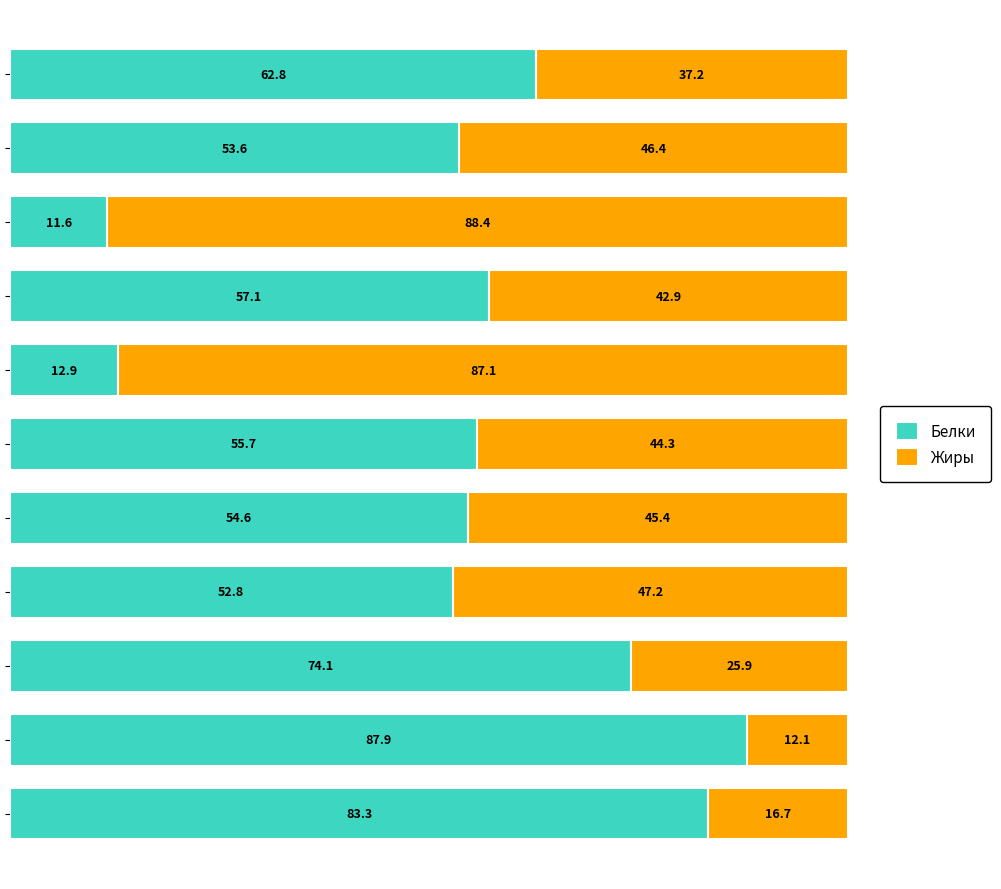

What is the difference between the second highest and minimum values in the Белки series?

71.7